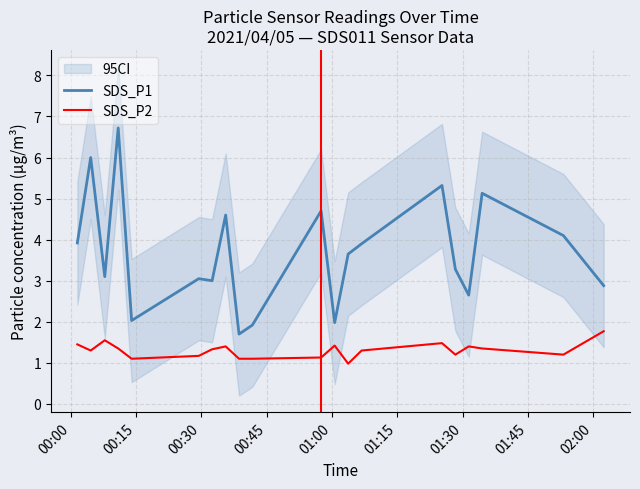

True or false: SDS_P1 and SDS_P2 intersect in this chart.

False